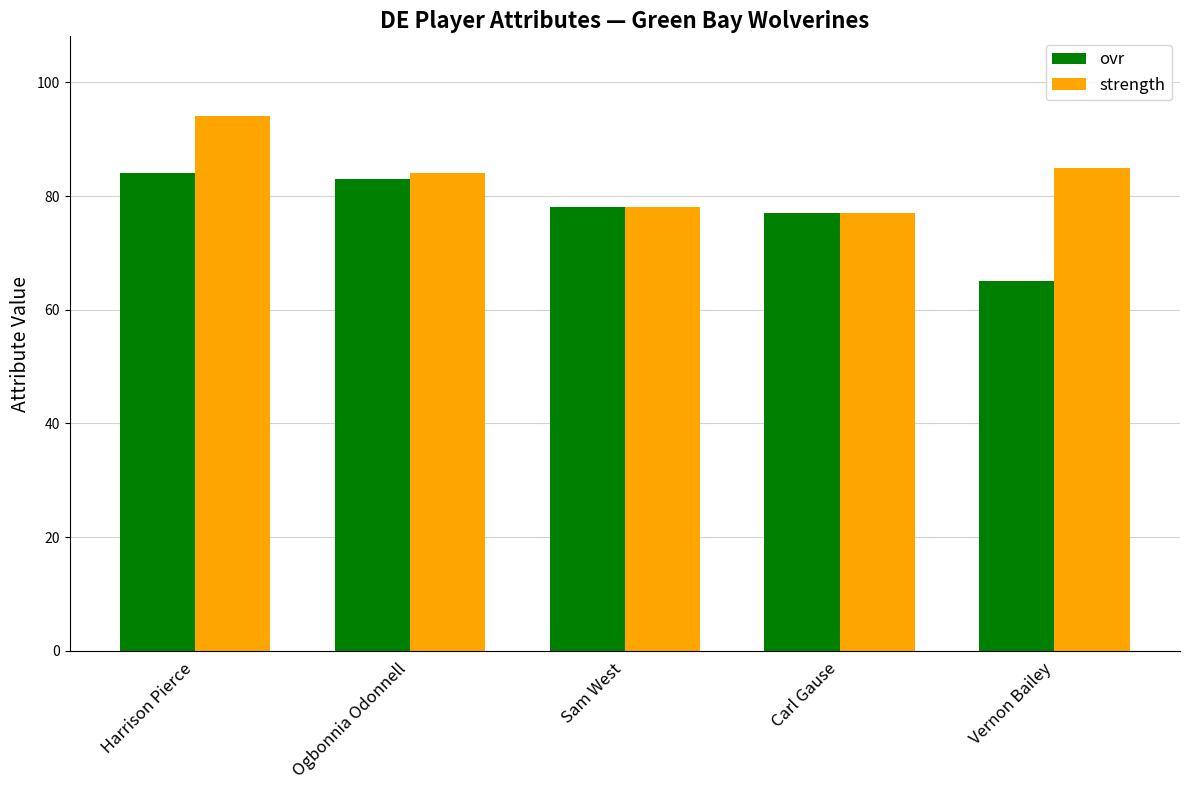

How many data points in ovr are less than 78?

2